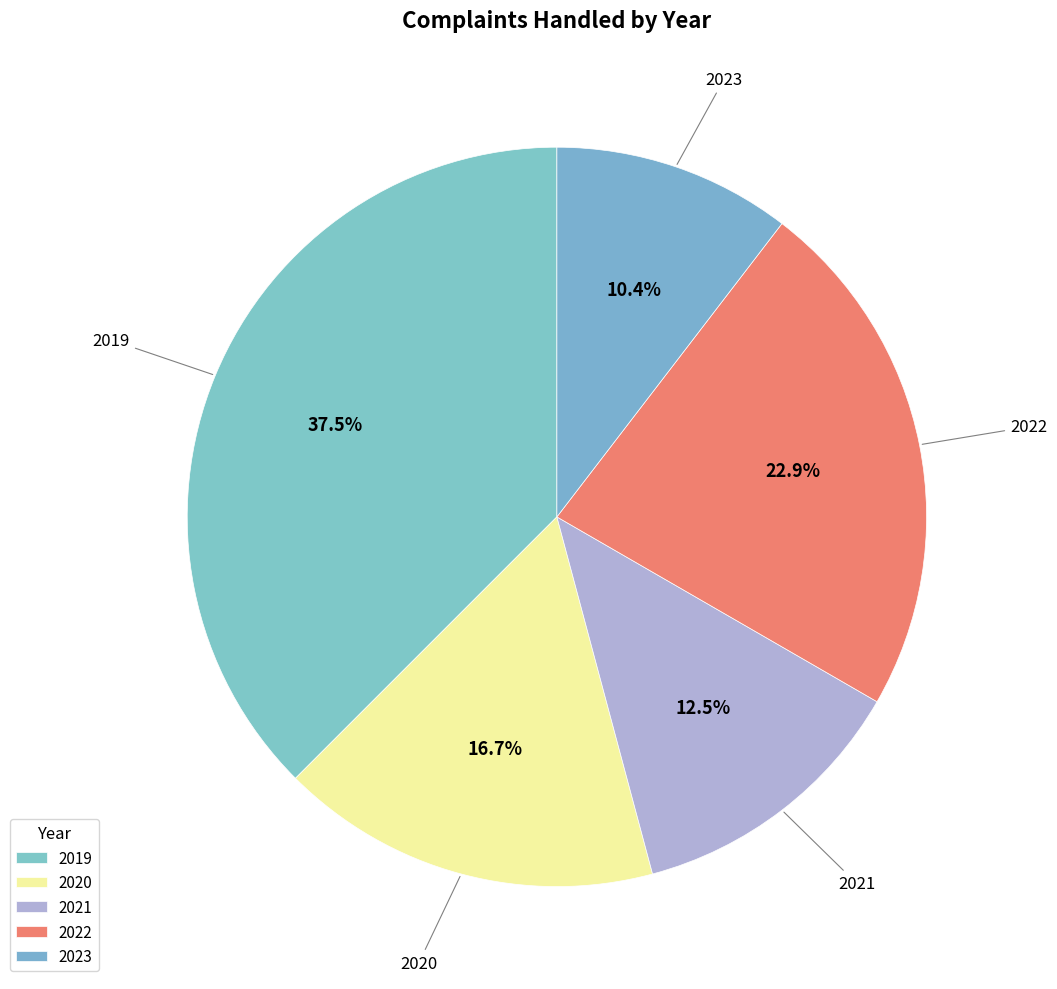

Is 2022 the majority of the pie?

No